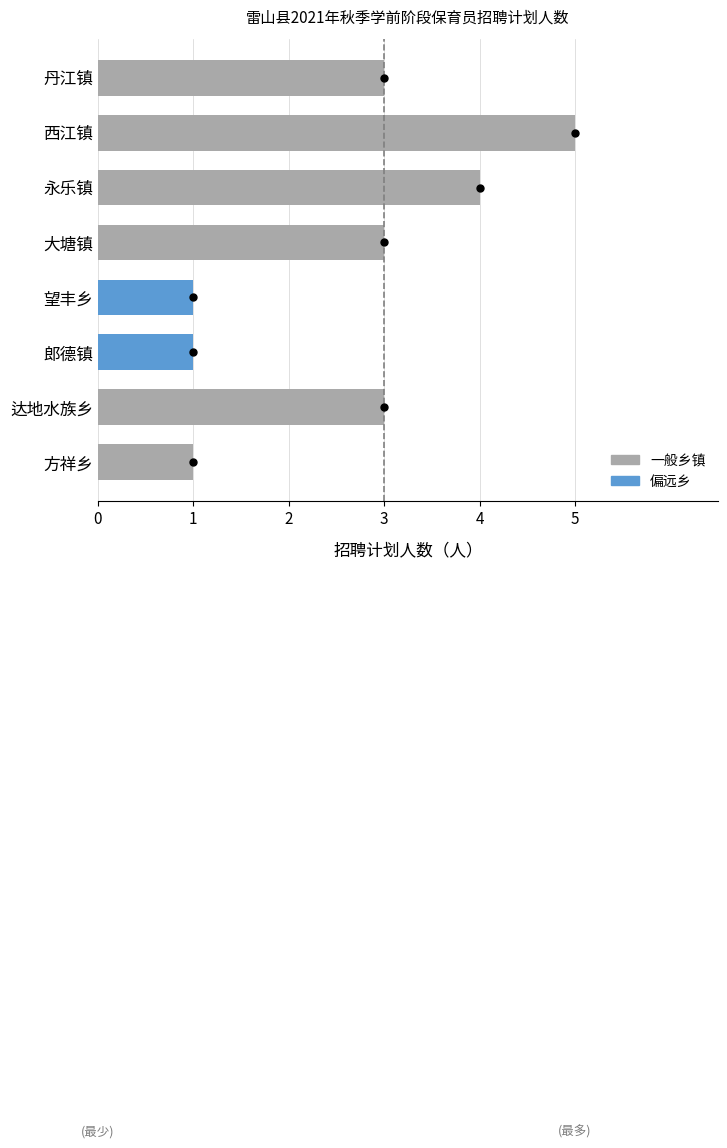

What is the difference between the maximum and minimum values?

4